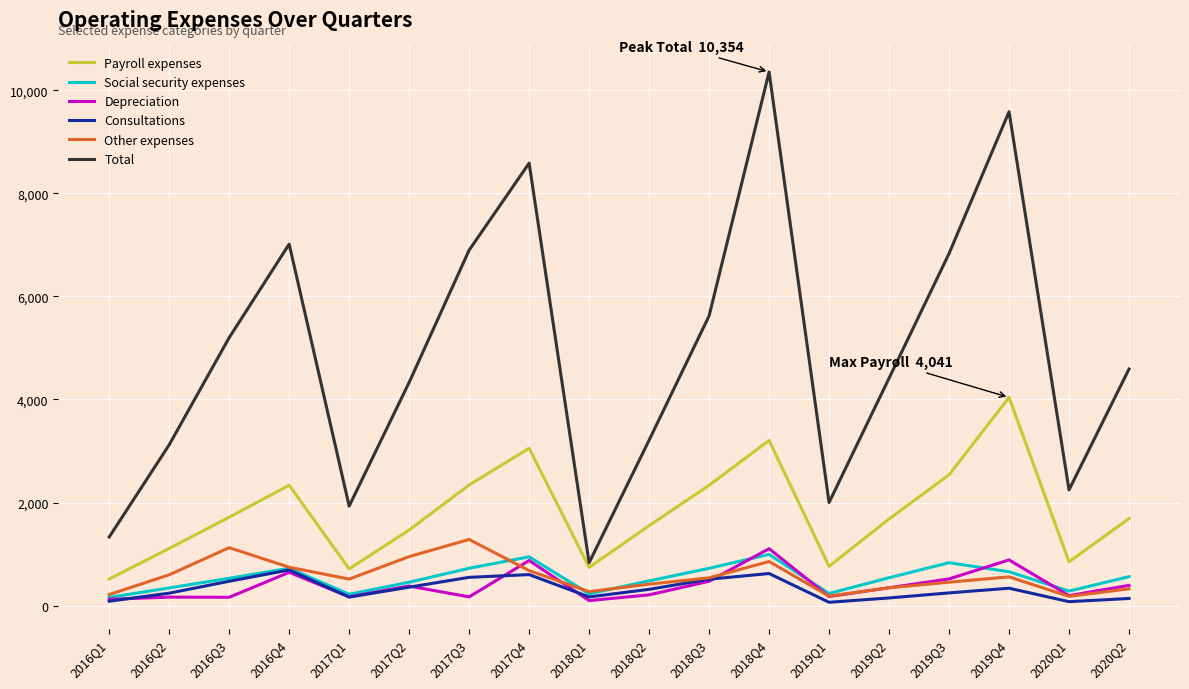

What position from the left is 2017Q4?

8